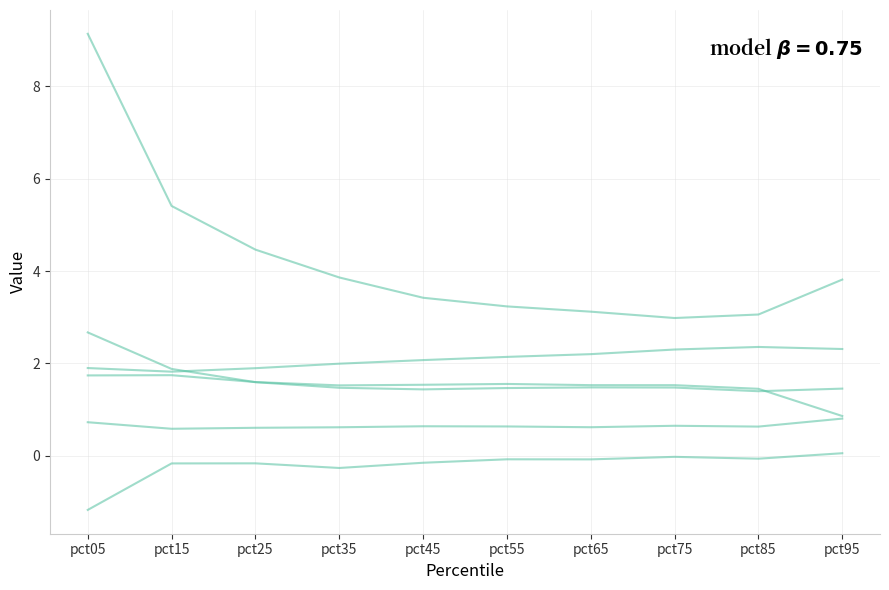

True or false: Feb has a value of 3.8 at pct95.

True